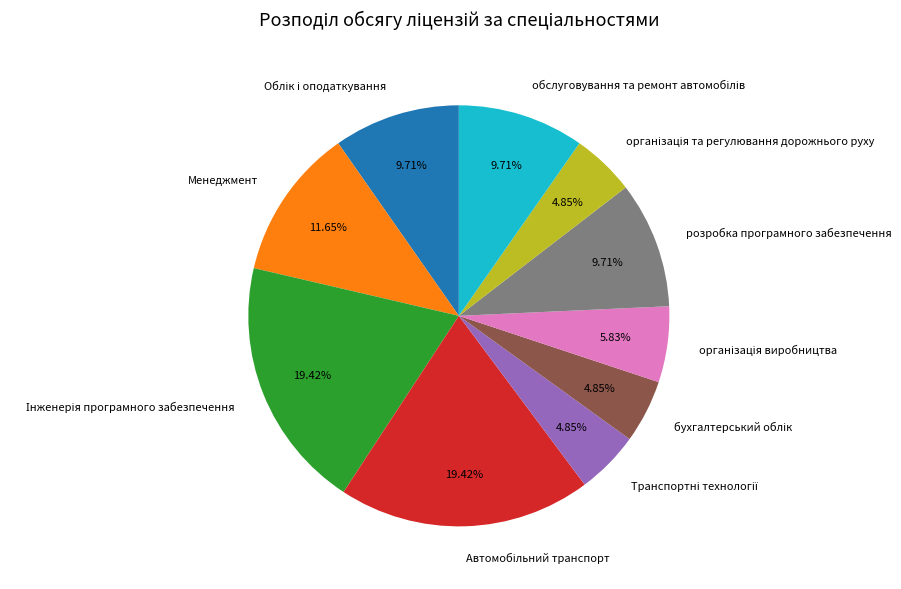

Does any single category account for the majority?

No